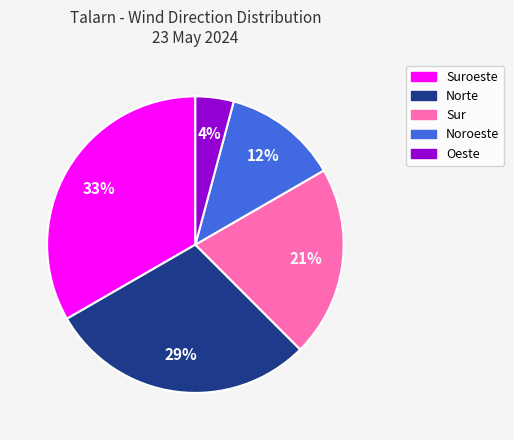

To the nearest percent, what is the difference between the largest and smallest slice percentages?

29%